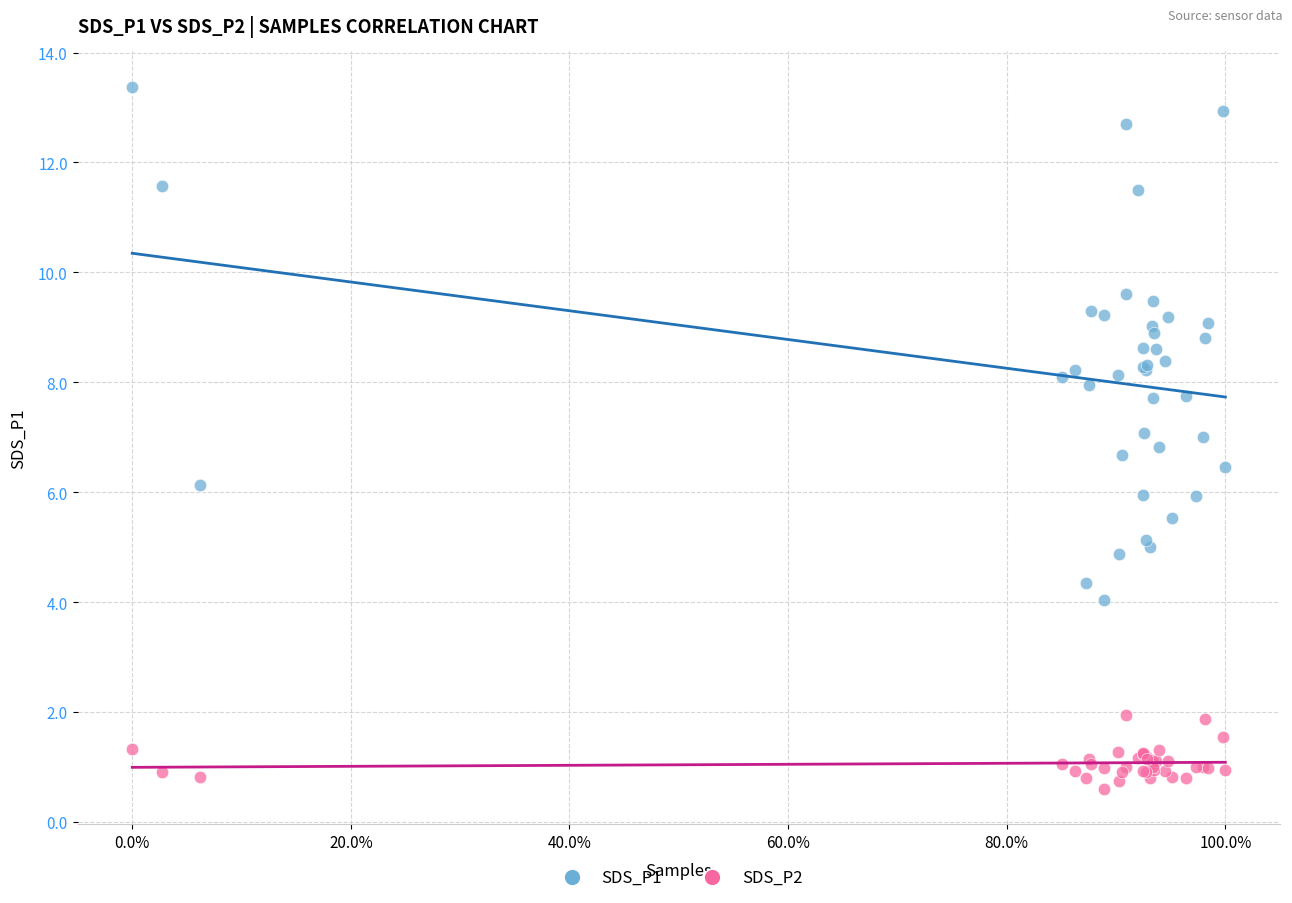

Which series reaches the maximum Y coordinate?

SDS_P1